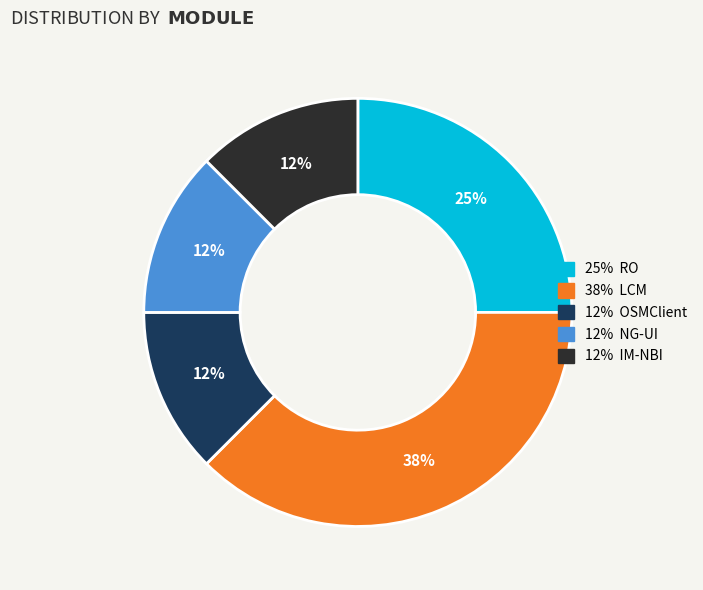

Is there any slice that represents more than half of the pie?

No